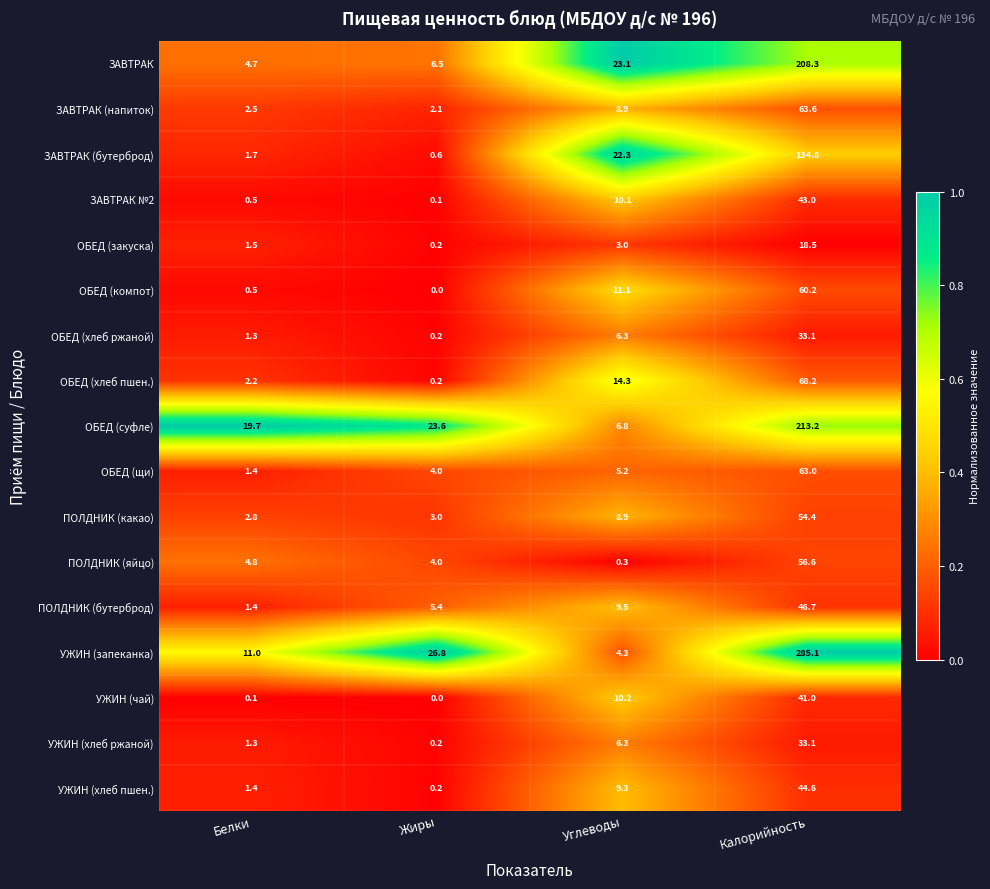

Is it true that ЗАВТРАК equals 4.7 at Белки?

True